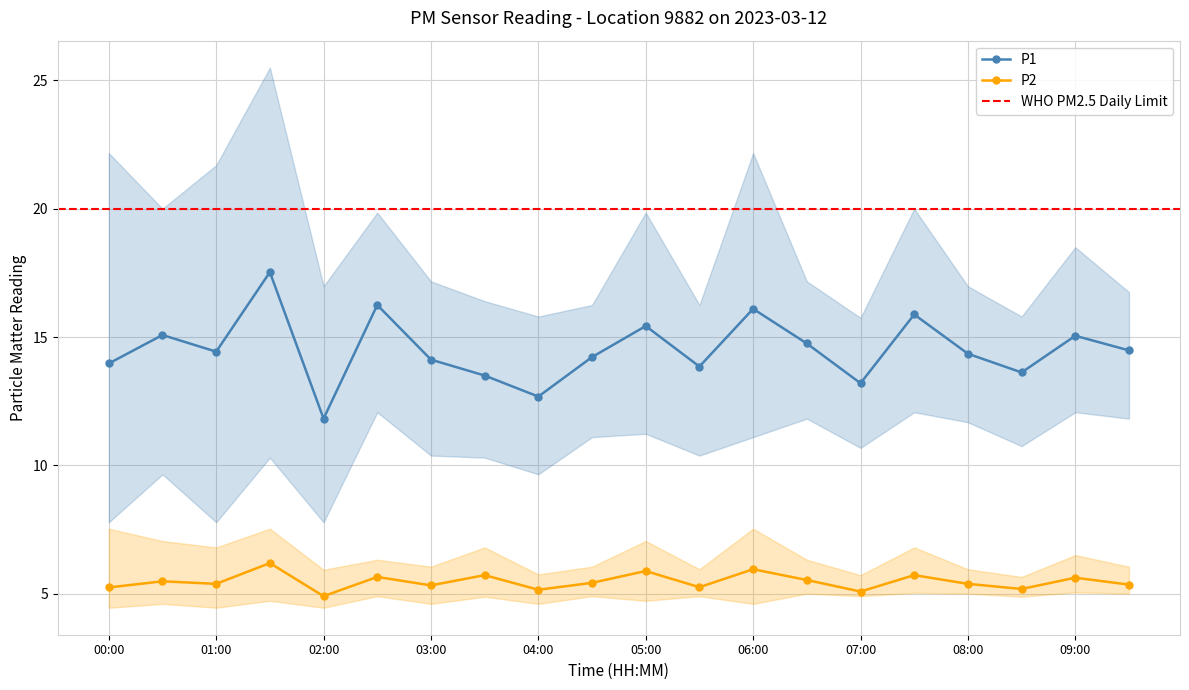

What is the highest value of the P2 series?

6.2